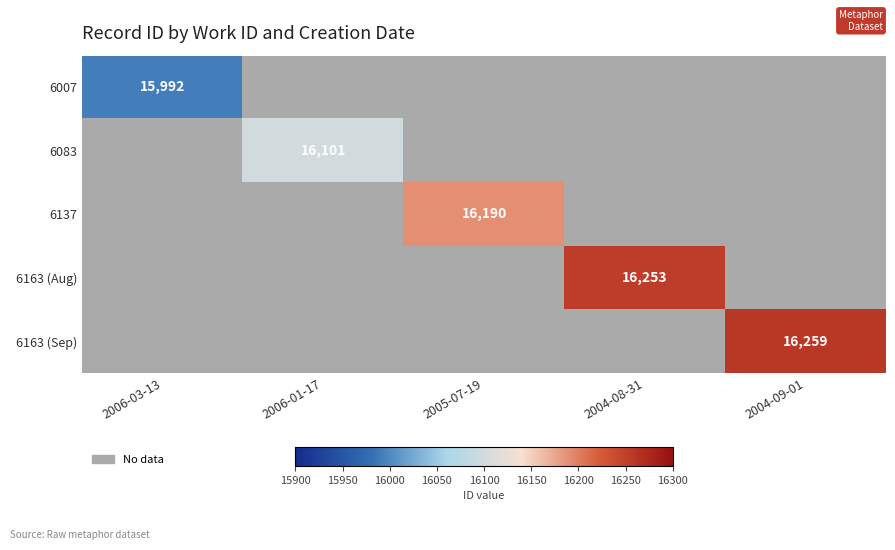

Is it true that 6163 (Sep) equals 16259 at 2004-09-01?

True